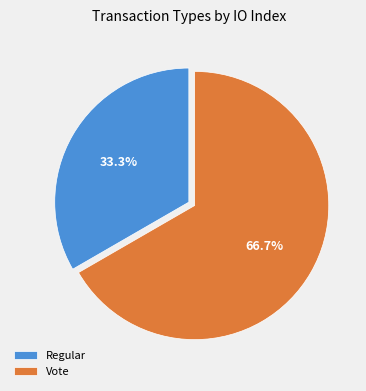

To the nearest percent, what is the difference between the largest and smallest slice percentages?

33%